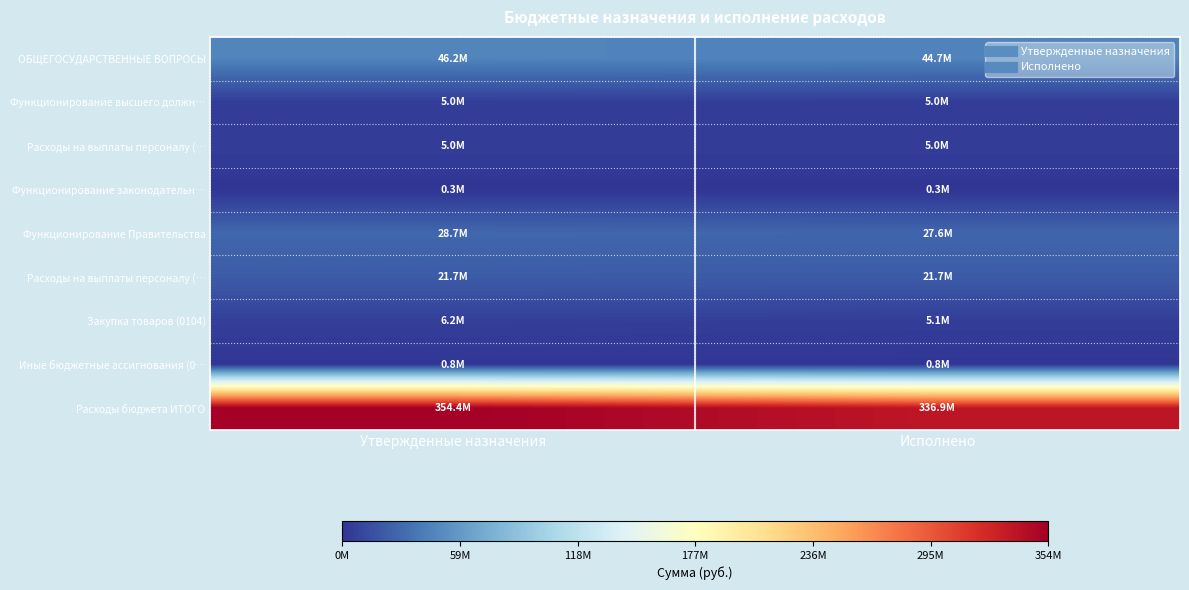

At which category is the sum across all series the highest?

Утвержденные назначения